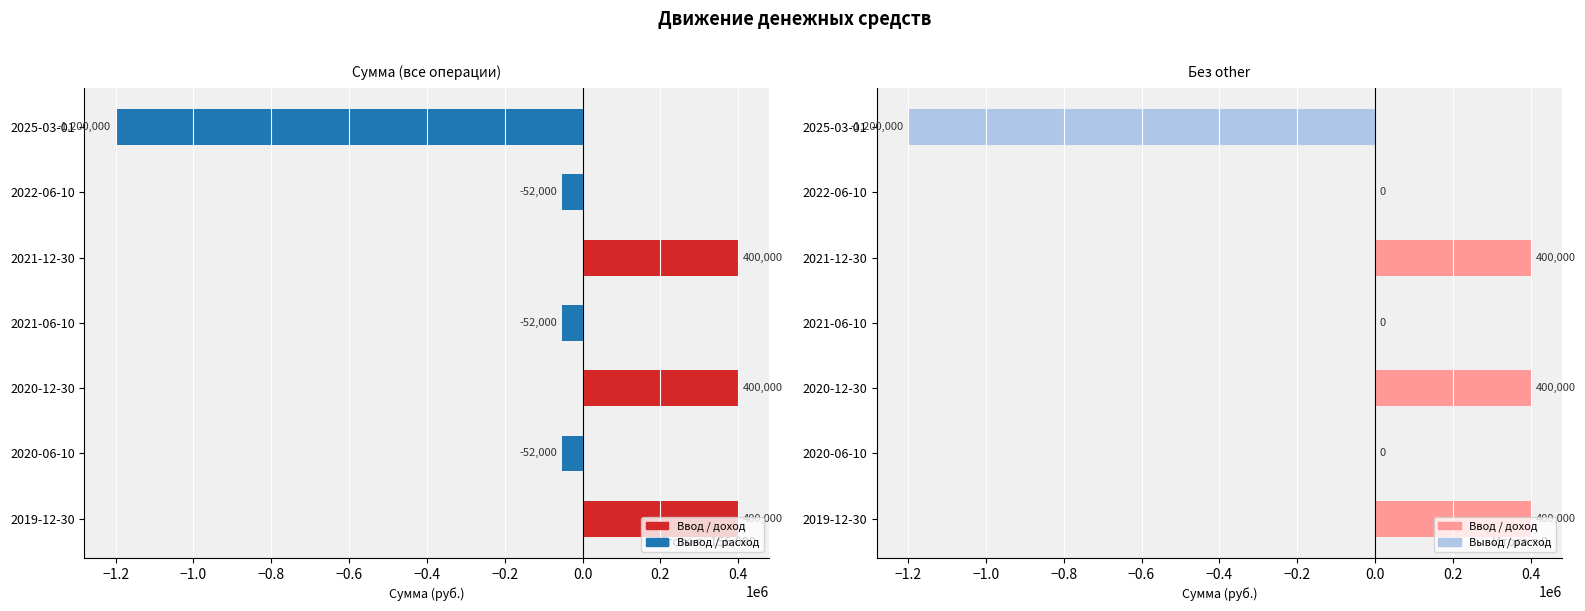

What is the approximate value of Сумма at 2020-12-30, to the nearest 10?

400000